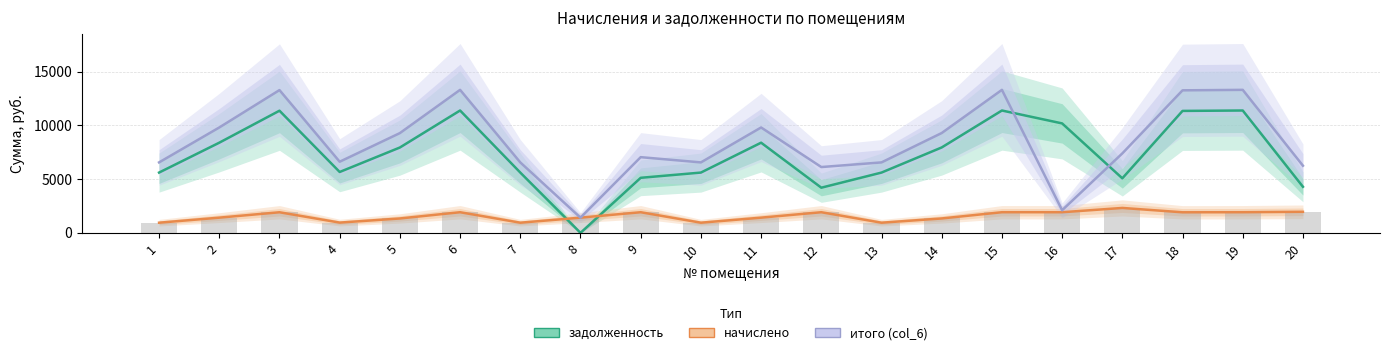

At 18, list the series in order from largest to smallest.

итого, задолженность, начислено